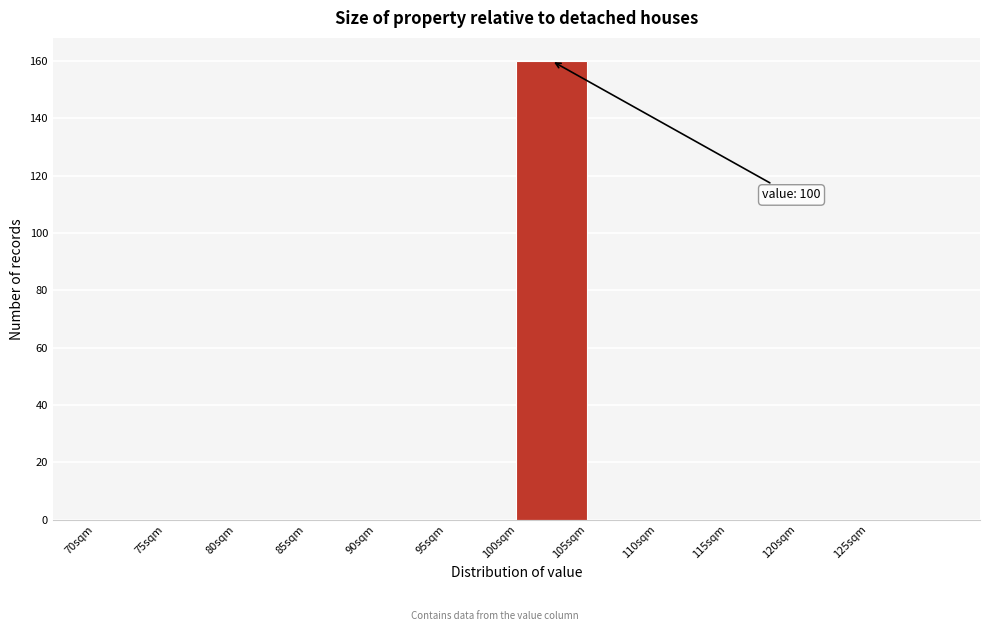

Over which range of the x-axis is the bar tallest?

100 to 105